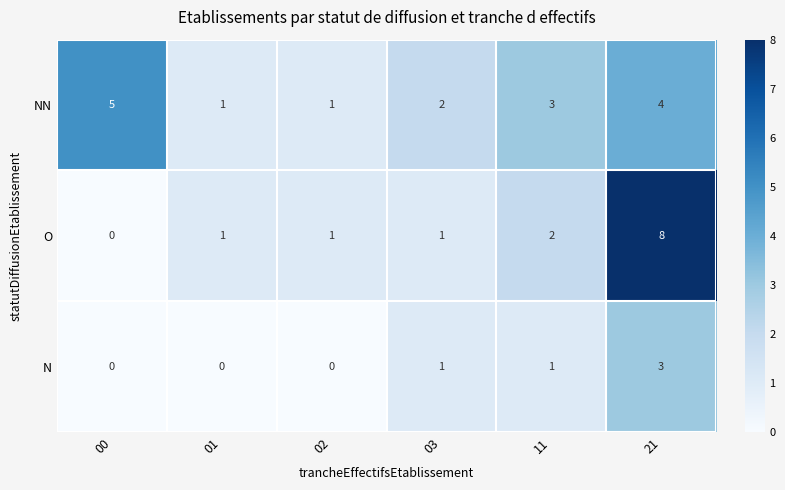

What is the sum of all O values?

13